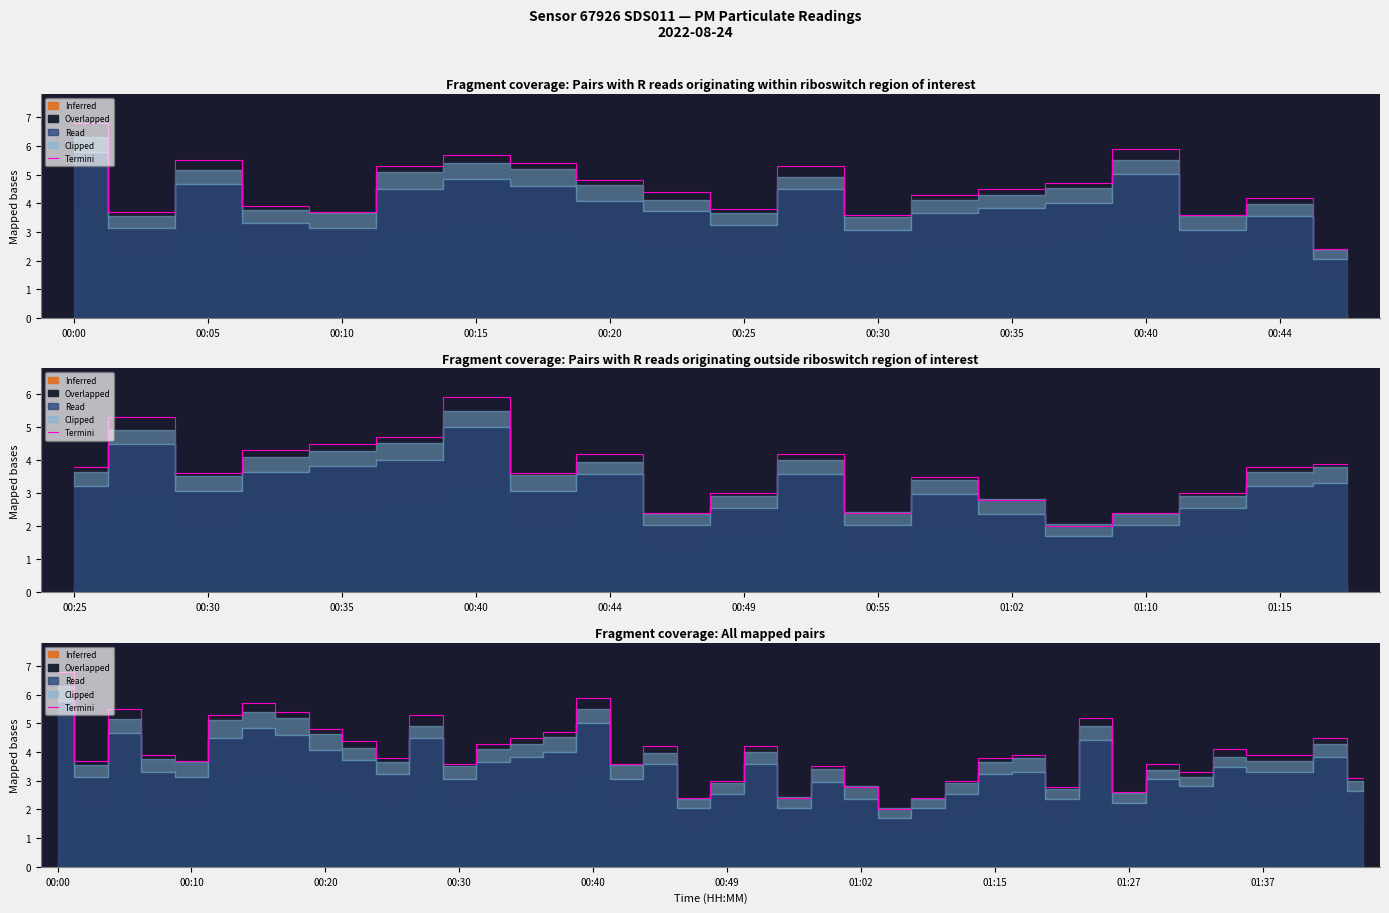

How many data points does each series have?

40